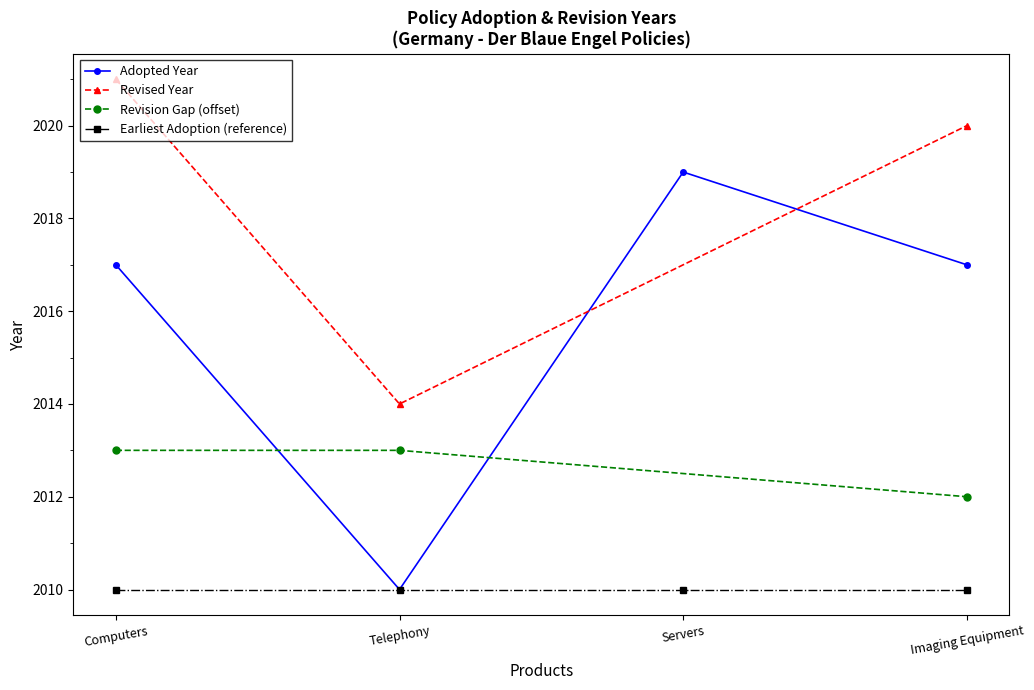

Rank the categories by Revised Year value from highest to lowest.

Computers, Imaging Equipment, Telephony